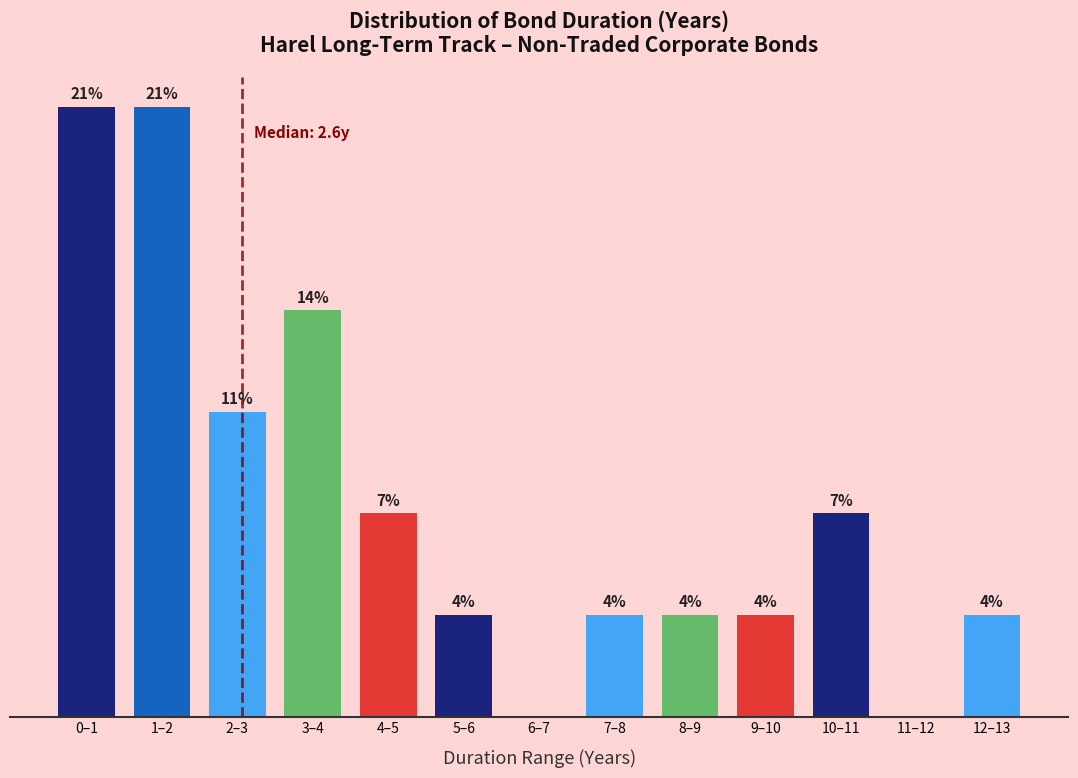

Are the bars horizontal?

No